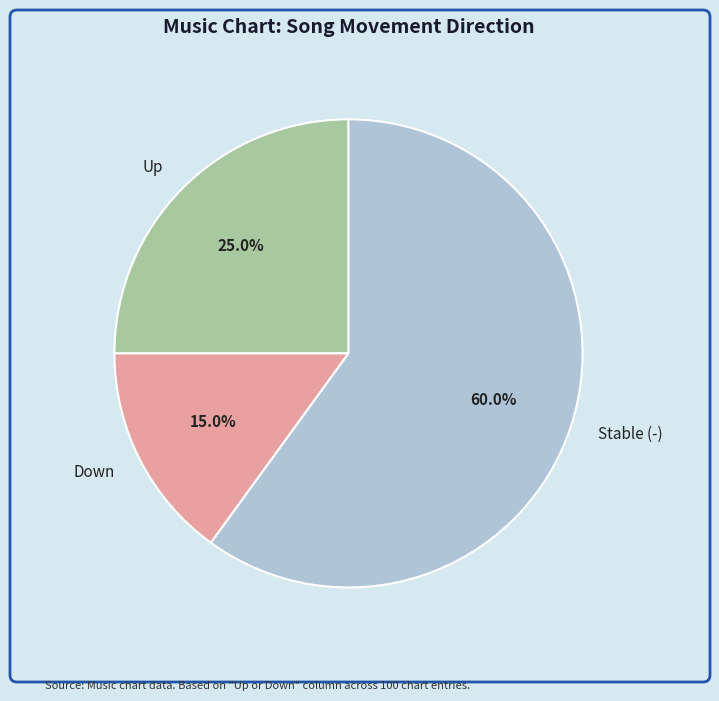

Count the number of slices in the pie.

3